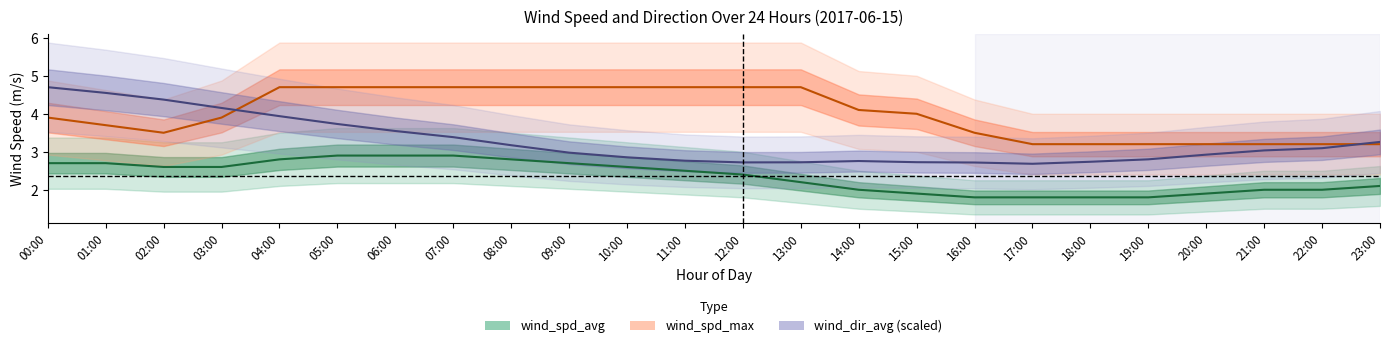

Reading right to left, extract all data points from this chart.

wind_spd_avg: 2.1	2.0	2.0	1.9	1.8	1.8	1.8	1.8	1.9	2.0	2.2	2.4	2.5	2.6	2.7	2.8	2.9	2.9	2.9	2.8	2.6	2.6	2.7	2.7
wind_spd_max: 3.2	3.2	3.2	3.2	3.2	3.2	3.2	3.5	4.0	4.1	4.7	4.7	4.7	4.7	4.7	4.7	4.7	4.7	4.7	4.7	3.9	3.5	3.7	3.9
wind_dir_avg: 3.3	3.1	3.0	2.9	2.8	2.7	2.7	2.7	2.7	2.8	2.7	2.7	2.8	2.9	3.0	3.2	3.4	3.5	3.7	3.9	4.2	4.4	4.5	4.7